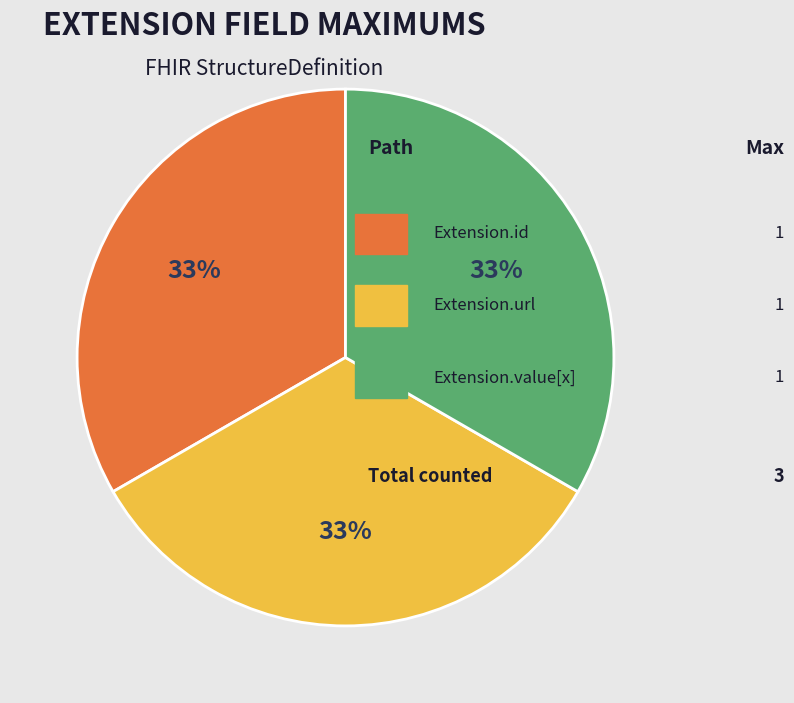

Does any single category account for the majority?

No